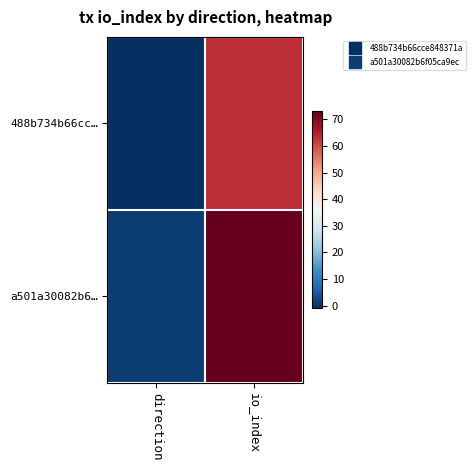

At how many categories does at least one series exceed 14?

1